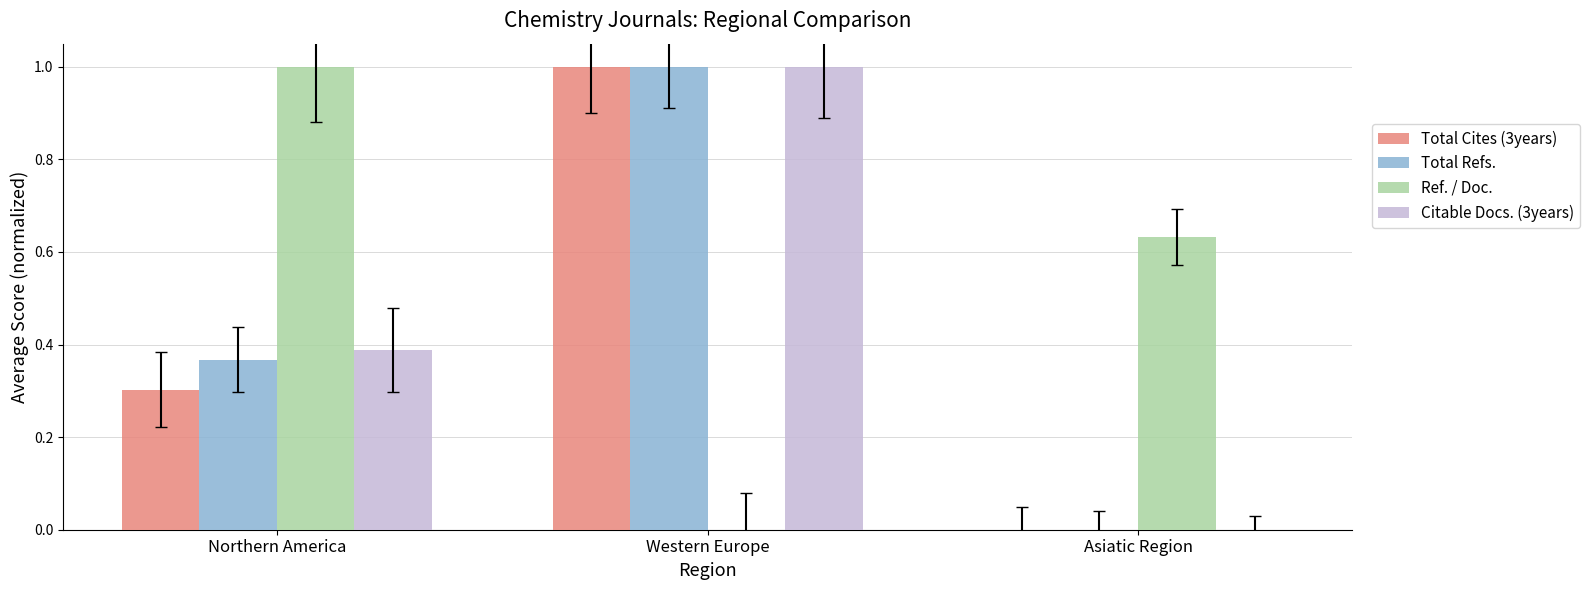

At which category is the sum across all series the highest?

Western Europe